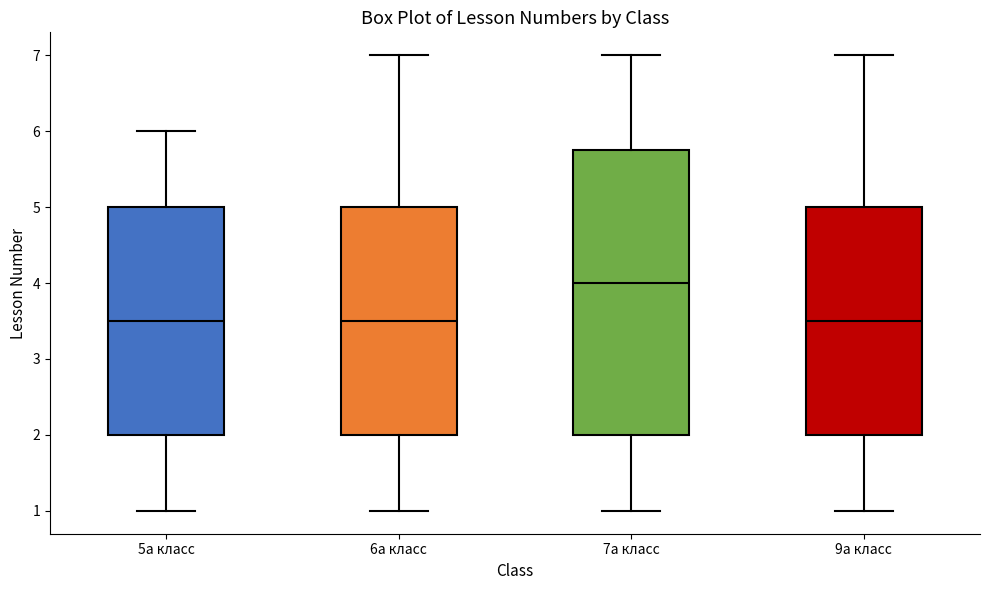

Which box is the tallest, from its lower edge to its upper edge?

7а класс